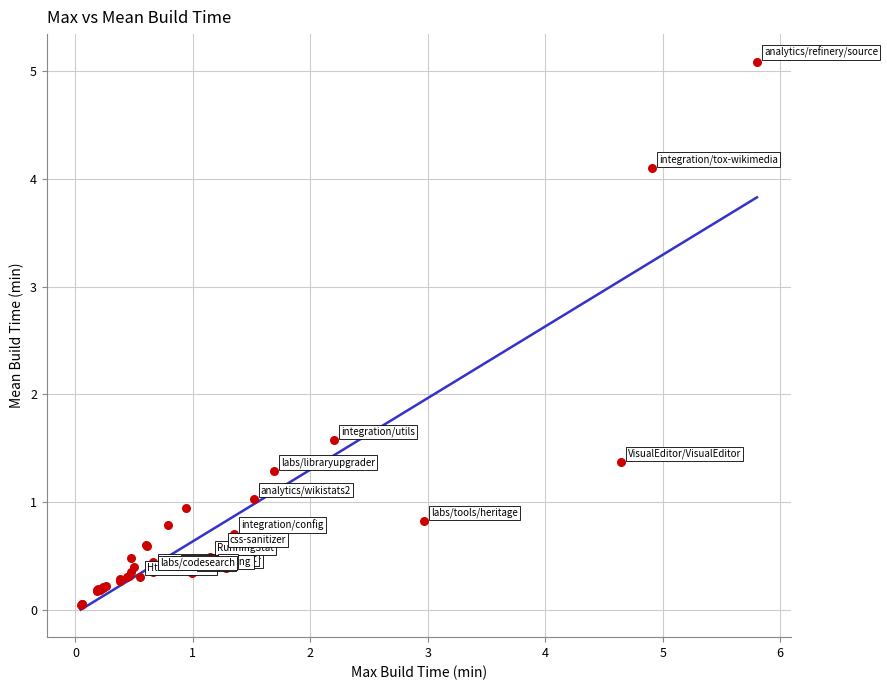

What Y value in the scatter plot is closest to 2?

1.6